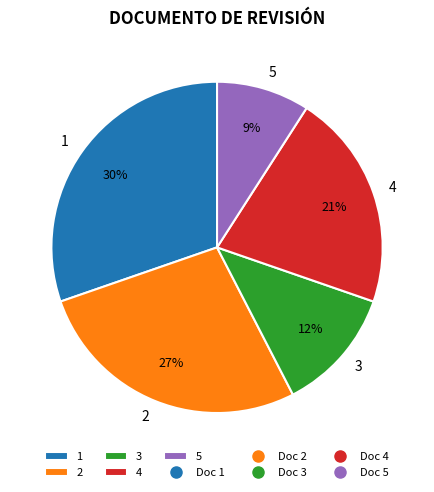

Which category has the biggest portion of the pie?

1